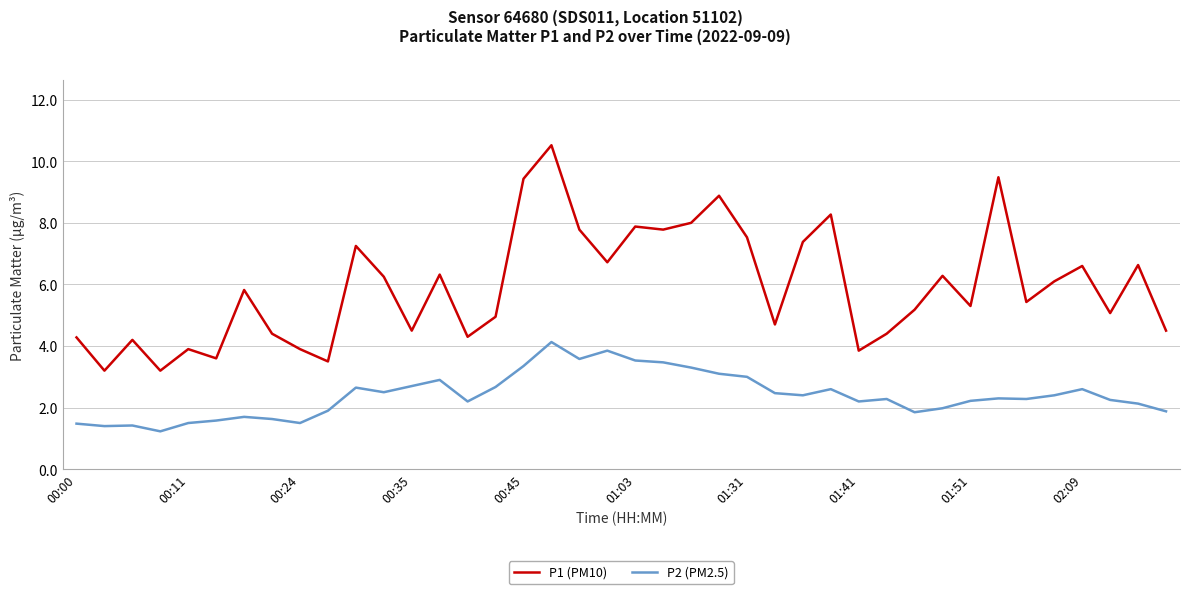

True or false: P2 (PM2.5) and P1 (PM10) cross at least once.

False